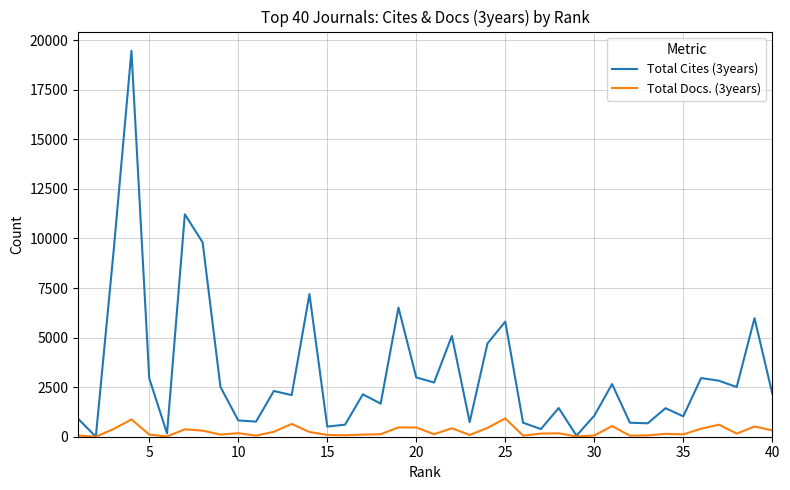

Which series has the largest range (max minus min)?

Total Cites (3years)